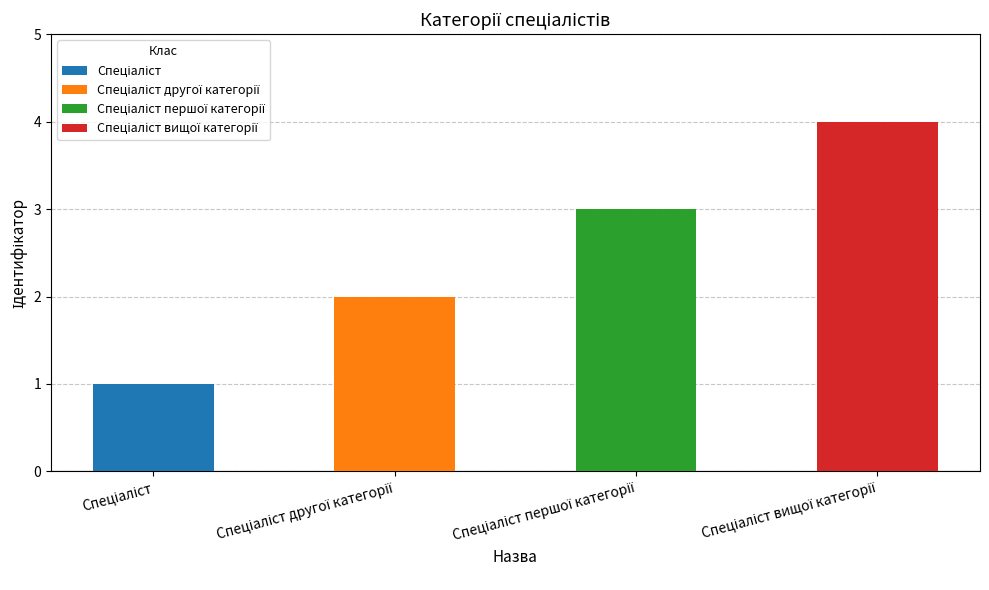

What is the sum of all values?

10